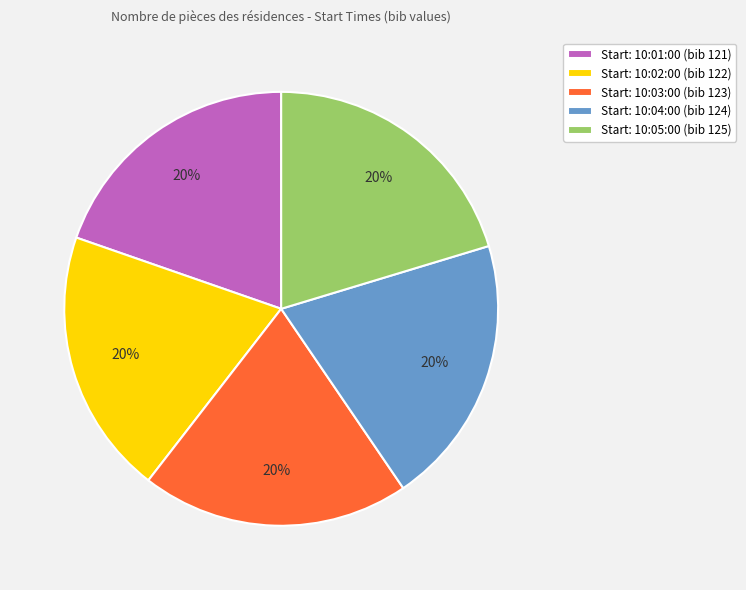

To the nearest percent, what is the average slice percentage?

20%